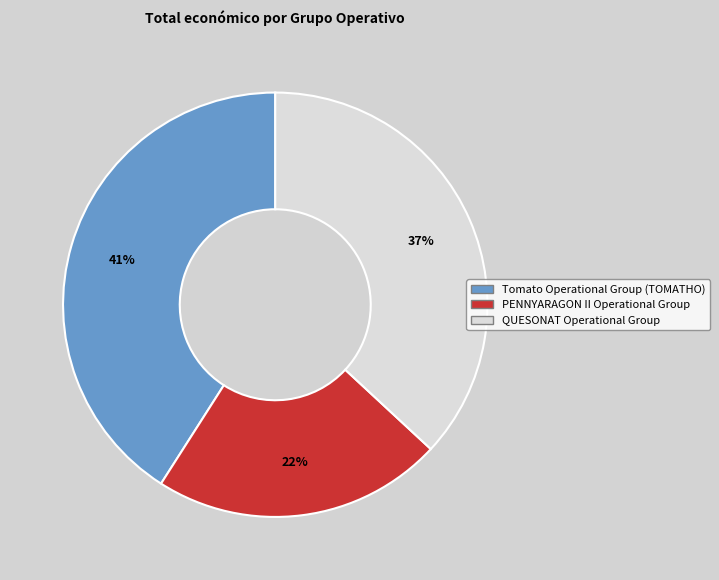

Which has a higher value, PENNYARAGON II Operational Group or Tomato Operational Group (TOMATHO)?

Tomato Operational Group (TOMATHO)